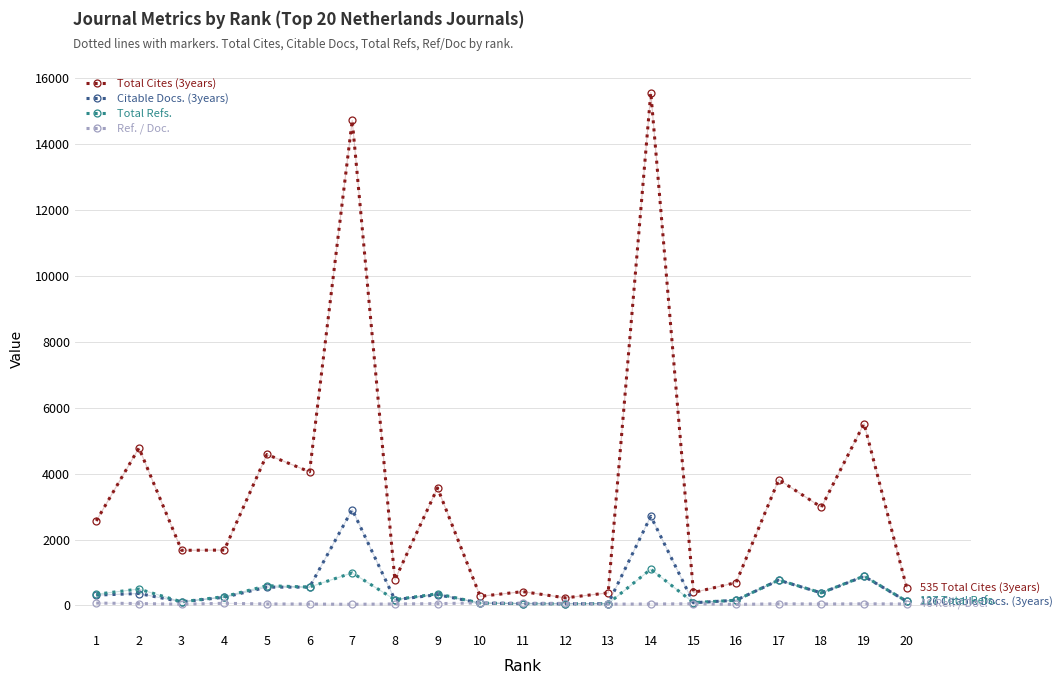

At which label does Ref. / Doc. first exceed 51?

1